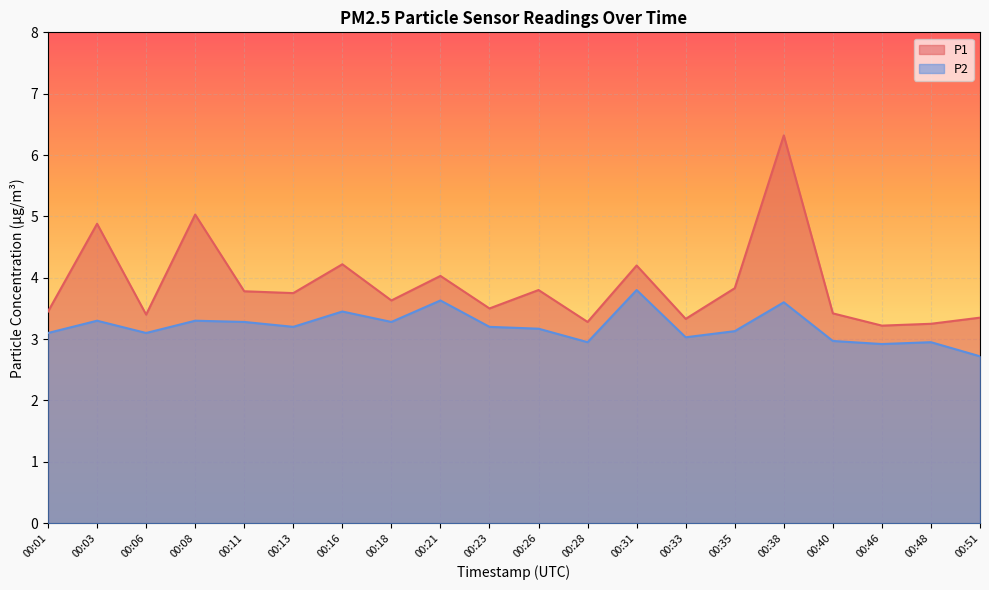

What is the difference between the maximum and minimum values in the P1 series?

3.1